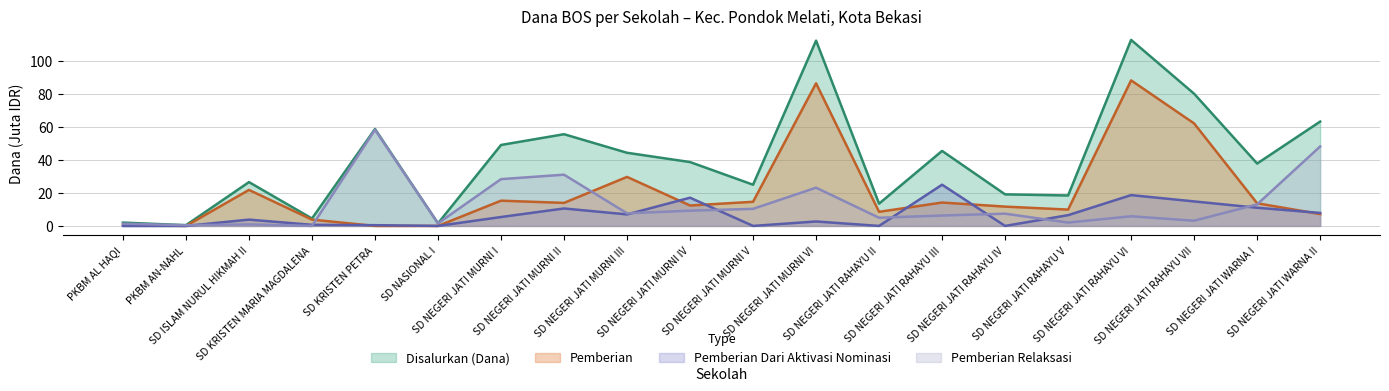

How many interior local valleys does the Disalurkan (Dana) series have?

7